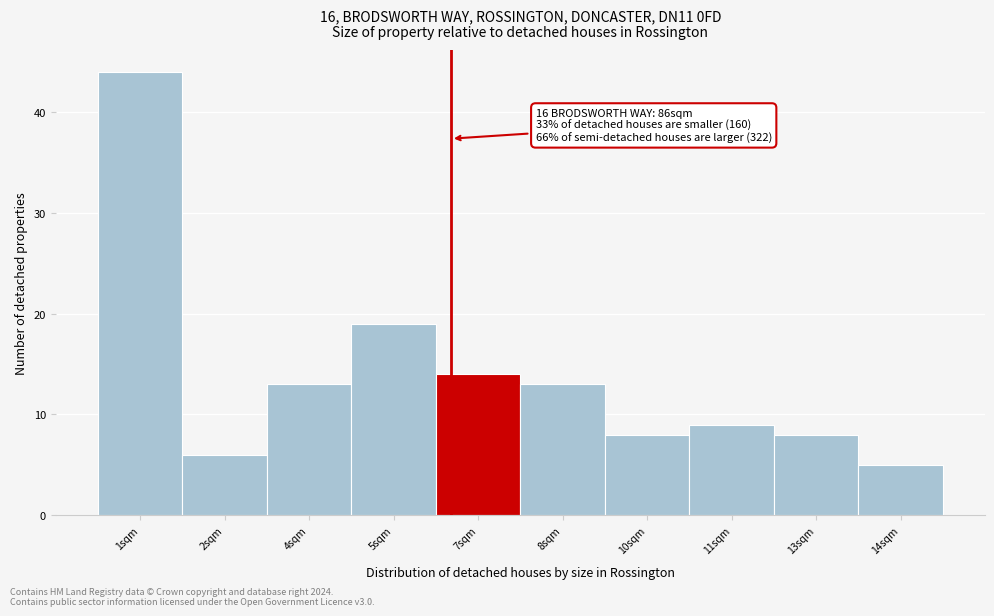

Reading left to right, what are all the values shown in this chart?

44	6	13	19	14	13	8	9	8	5